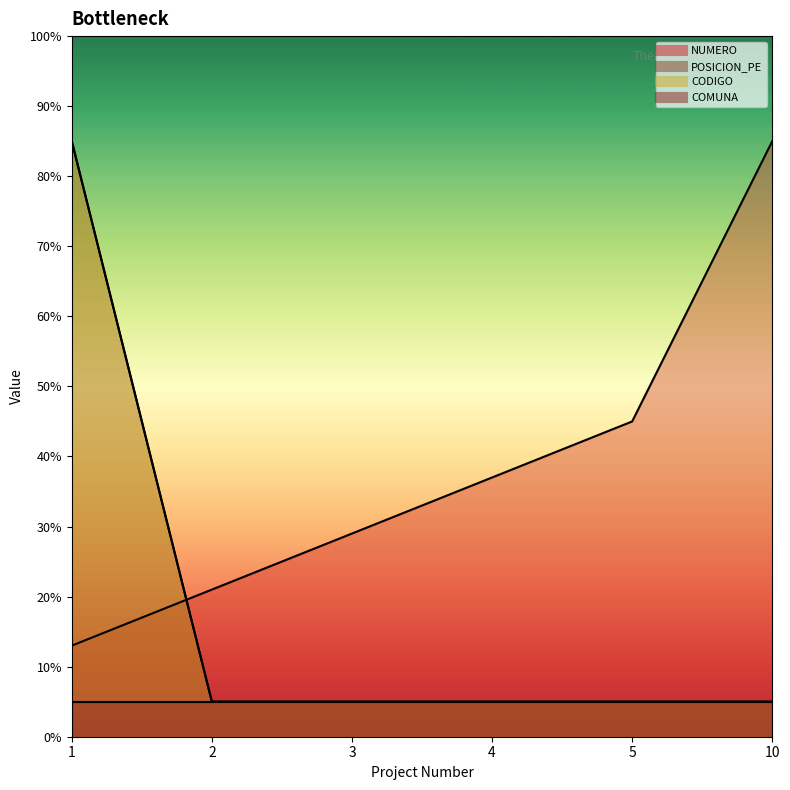

At which label is CODIGO closest to 45?

1